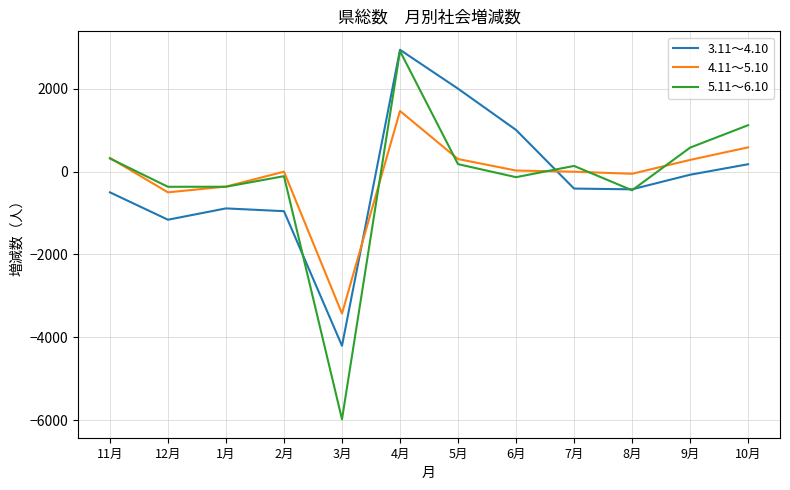

How many lines are shown in the chart?

3